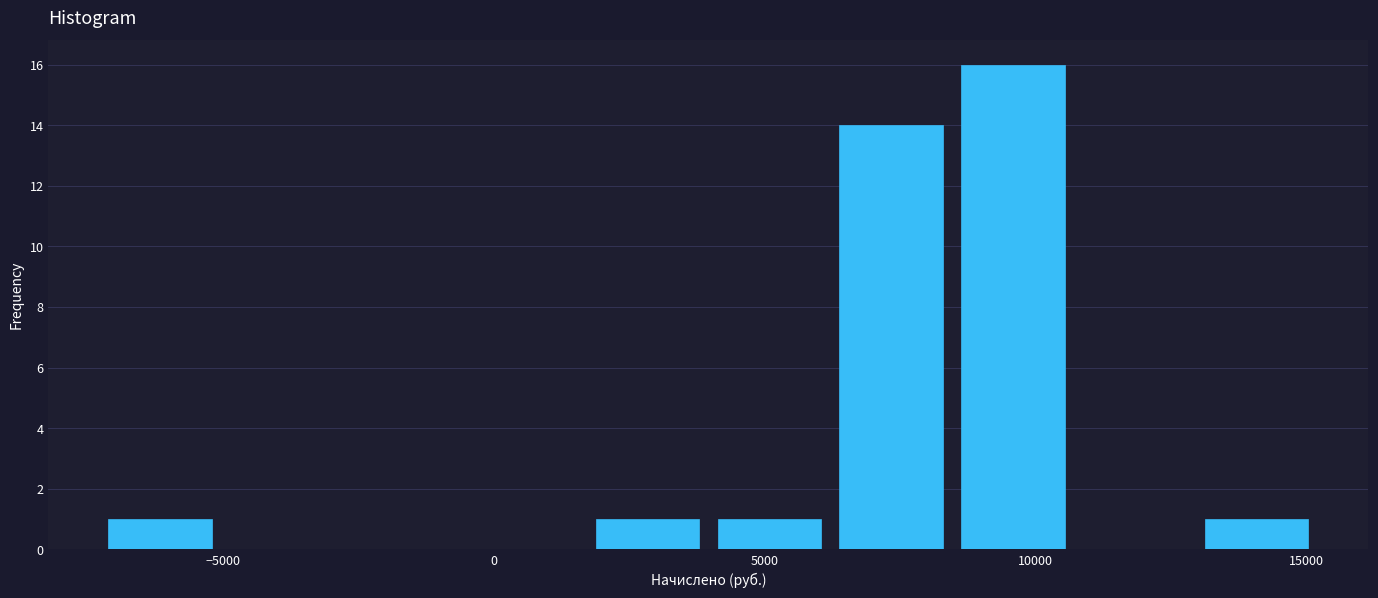

Reading left to right, list every bar in this chart as the range it spans on the x-axis followed by its height. Neither the bar edges nor the heights are printed on the chart, so give them approximately, as read against the axes.

-7500 to -5000: 1
-5000 to -3000: 0
-3000 to -500: 0
-500 to 1500: 0
1500 to 4000: 1
4000 to 6000: 1
6000 to 8500: 14
8500 to 10500: 16
10500 to 13000: 0
13000 to 15000: 1